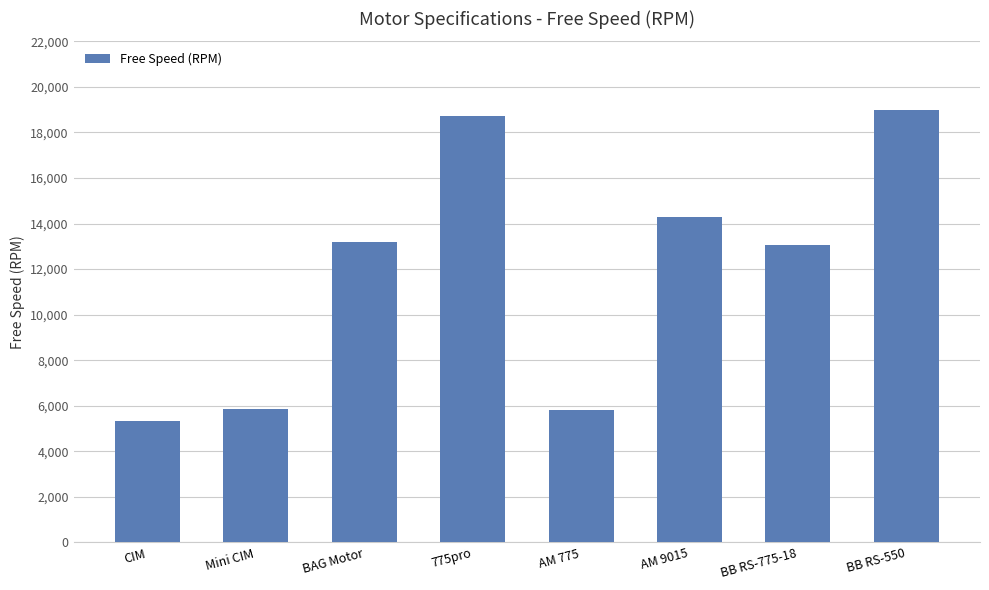

Which label corresponds to the smallest value in the chart?

CIM